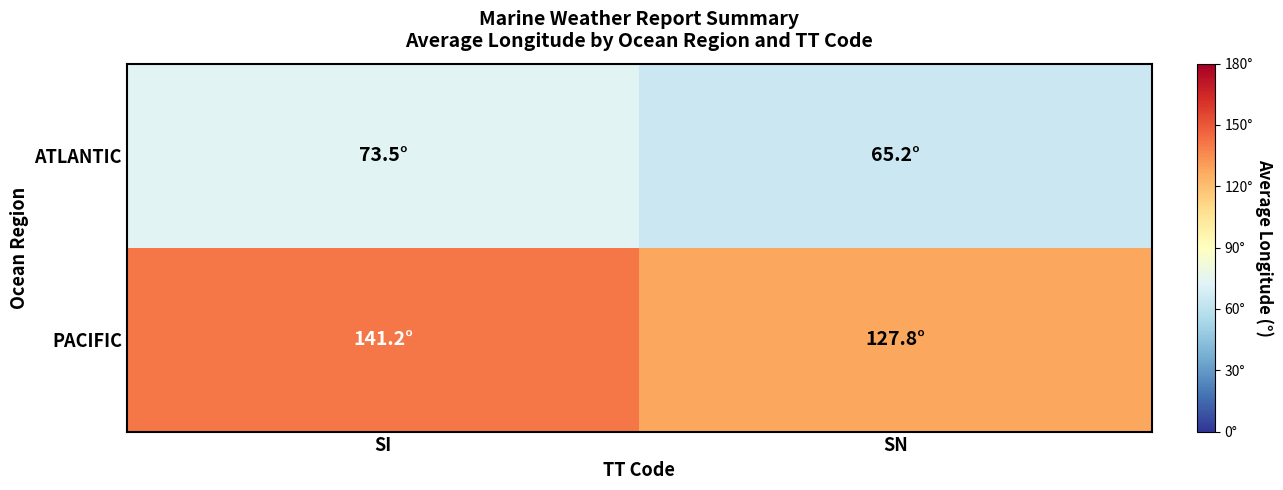

List the series in order of their peak value, lowest first.

ATLANTIC, PACIFIC